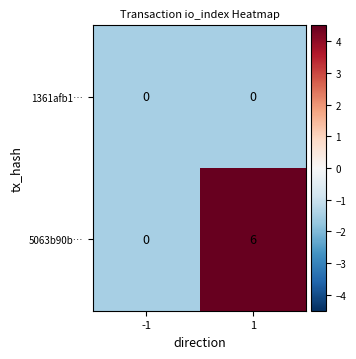

What value does the 5063b90b… series have at 1?

6